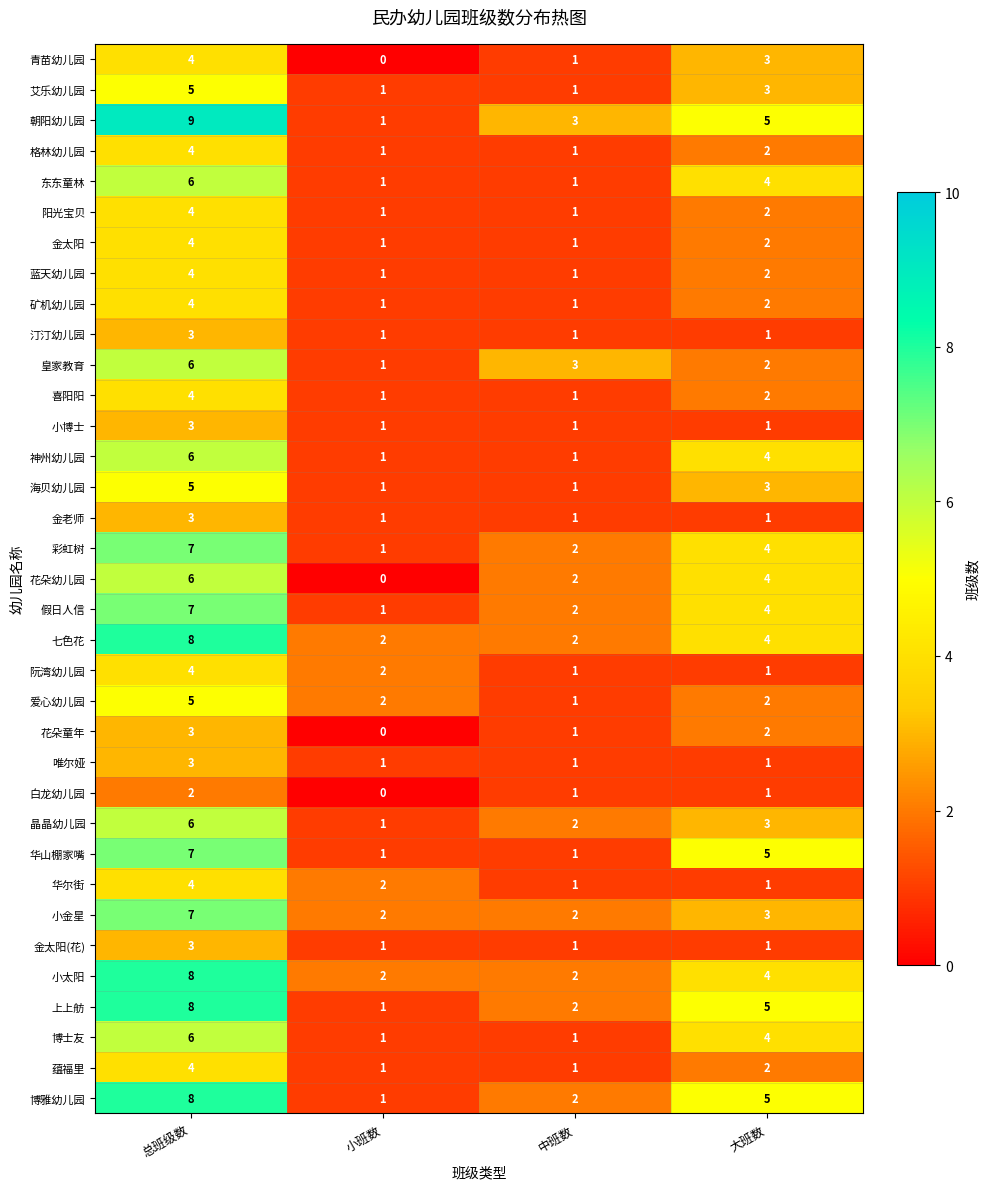

Count the 金太阳 values in the range 1 to 4.

4